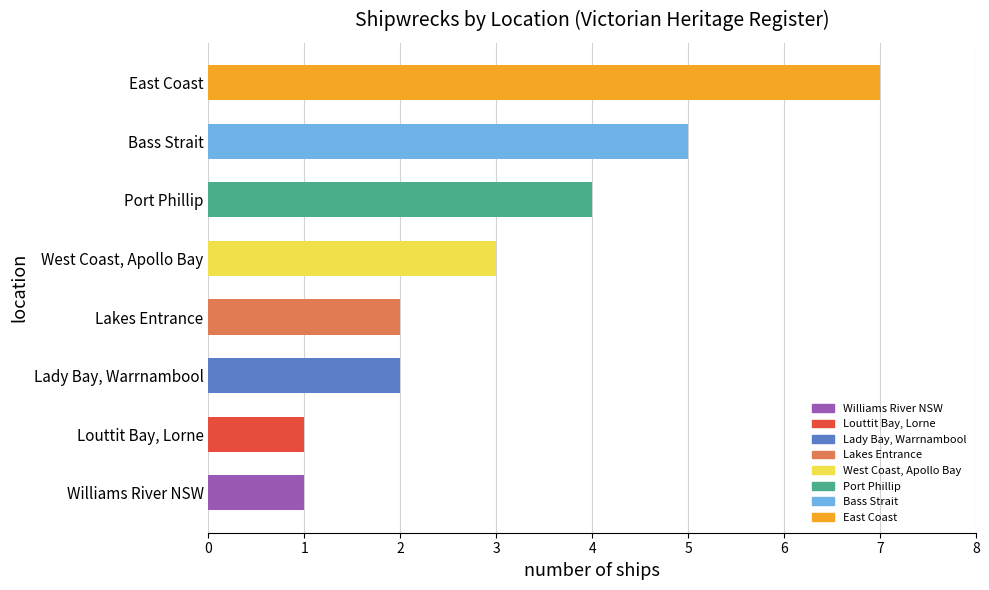

How many values are between 2 and 5?

5